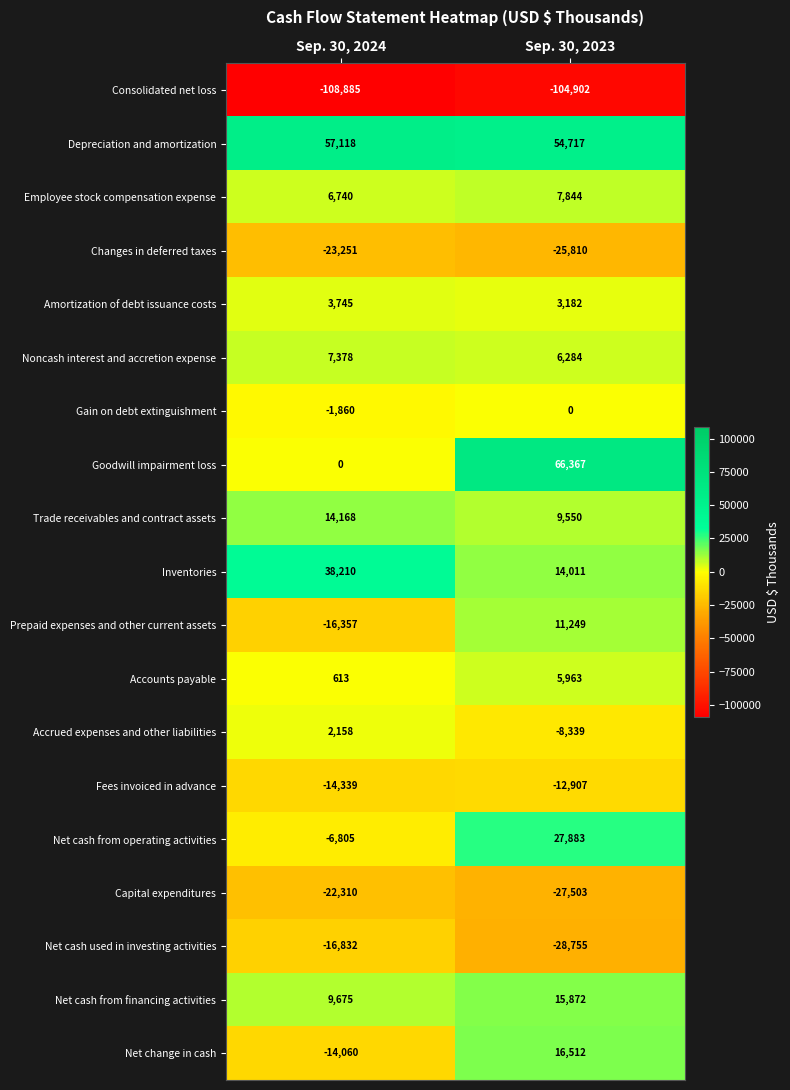

What is the highest value of the Net change in cash series?

16512